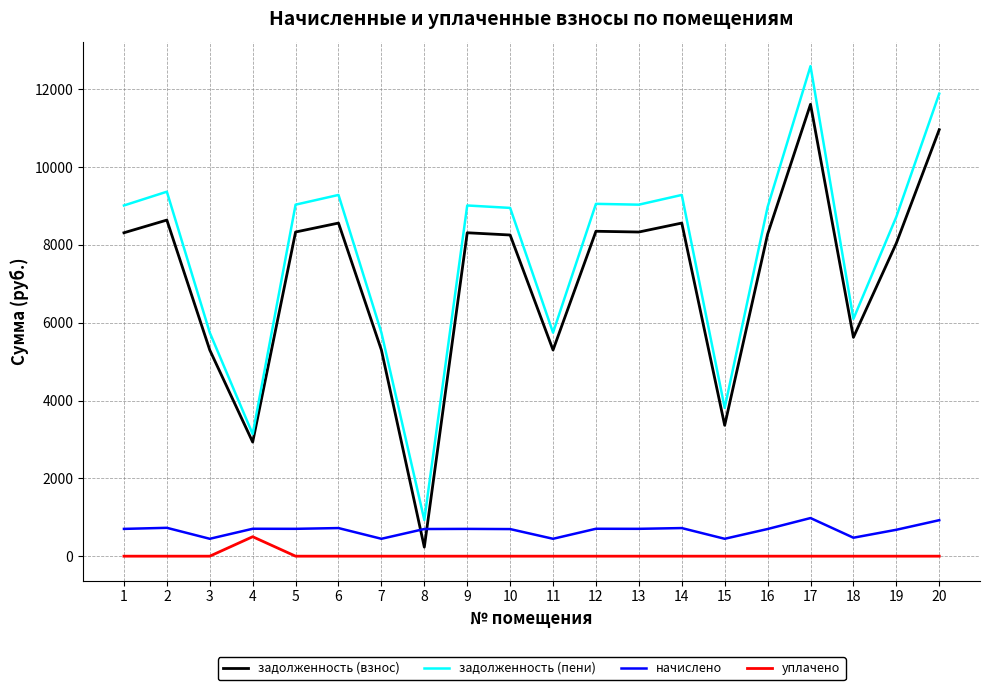

True or false: задолженность (взнос) has a value of 2001.4 at 14.

False